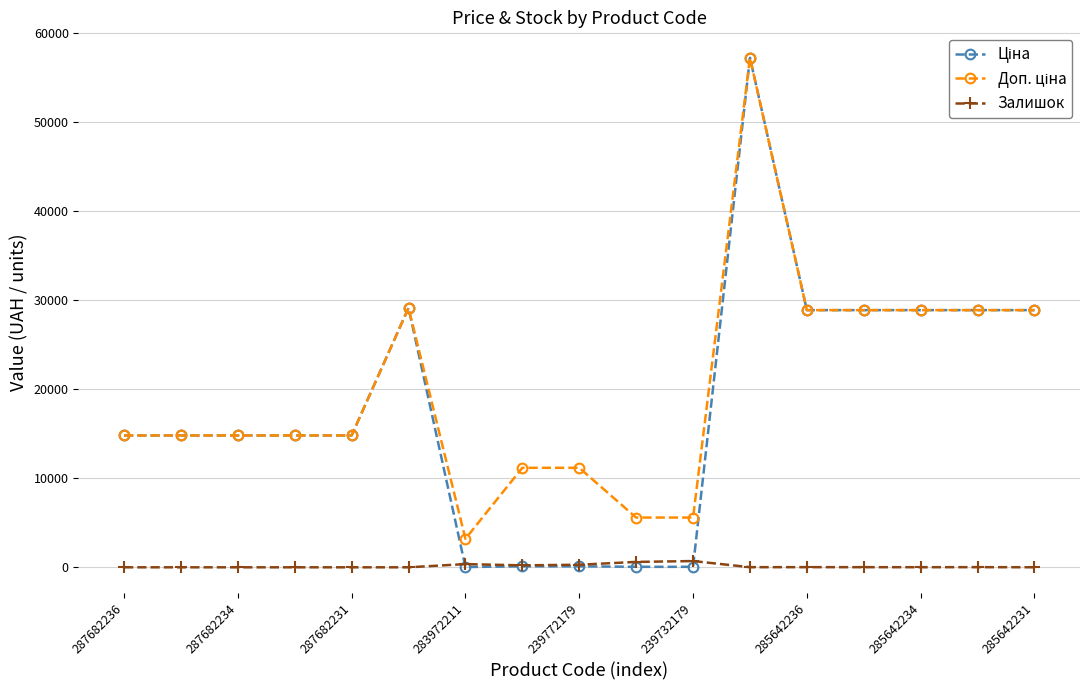

At how many categories does at least one series exceed 24816?

7